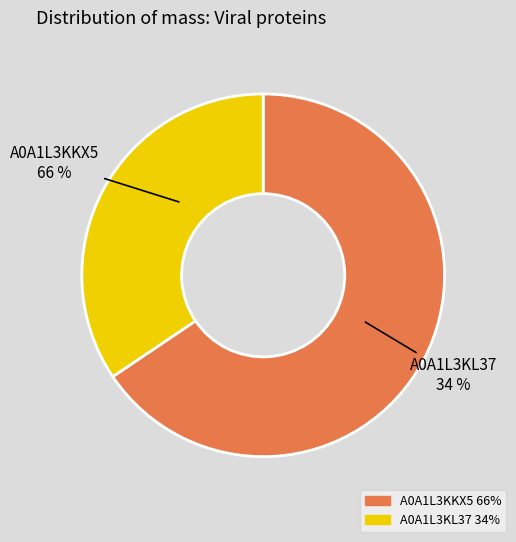

To the nearest percent, what portion does tr|A0A1L3KL37|A0A1L3KL37_9VIRU represent?

34%